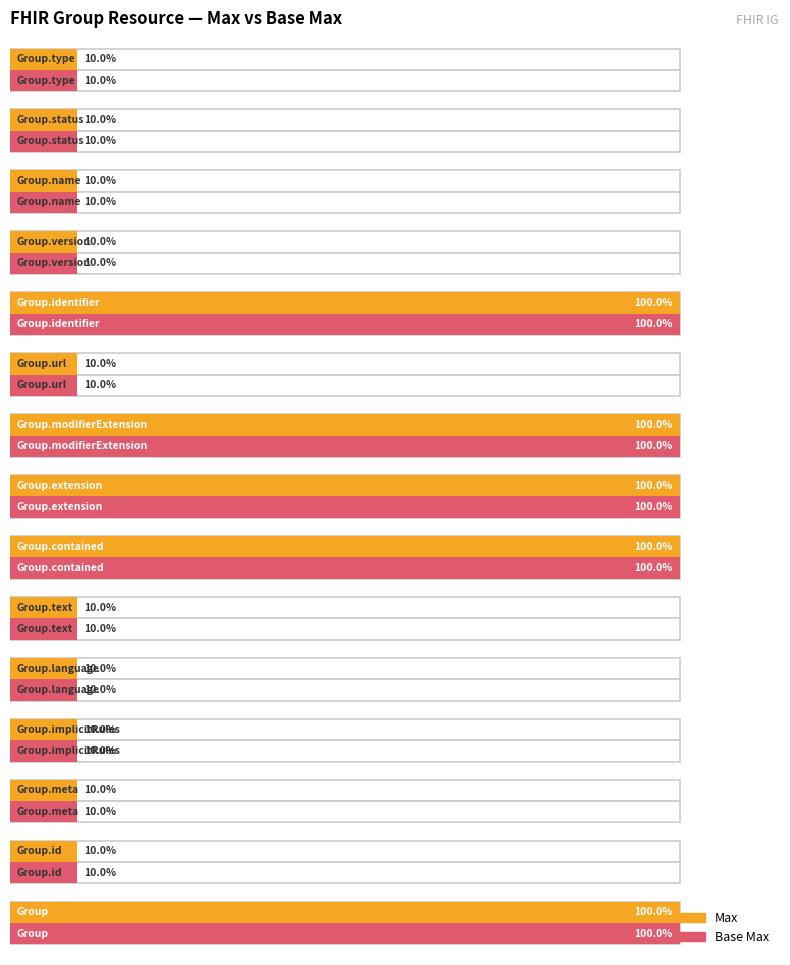

What are all the series names shown in the legend?

Max, Base Max